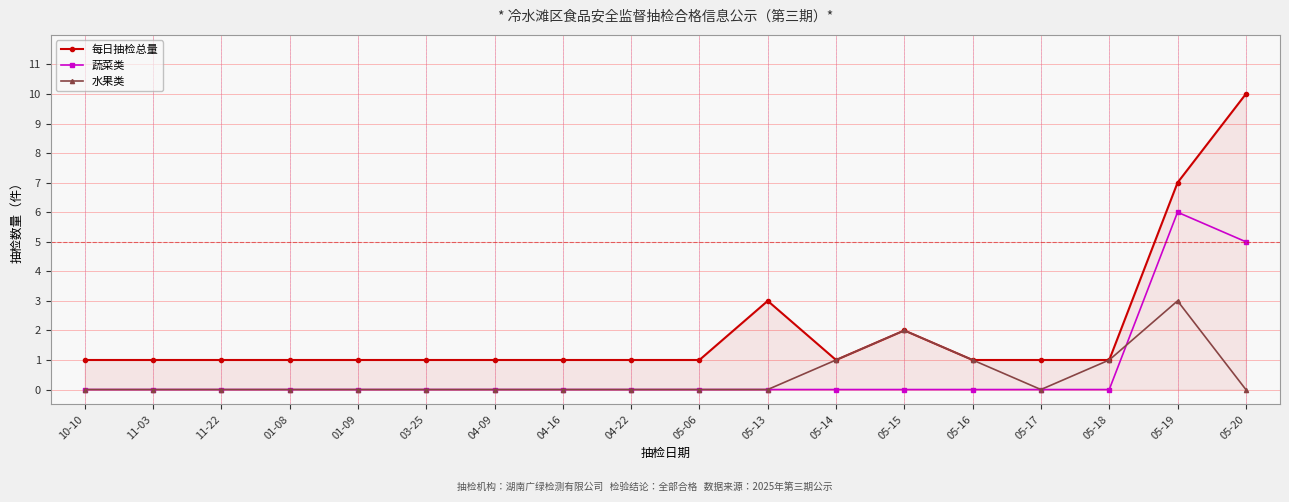

At which category does the chart reach its peak across all series?

05-20